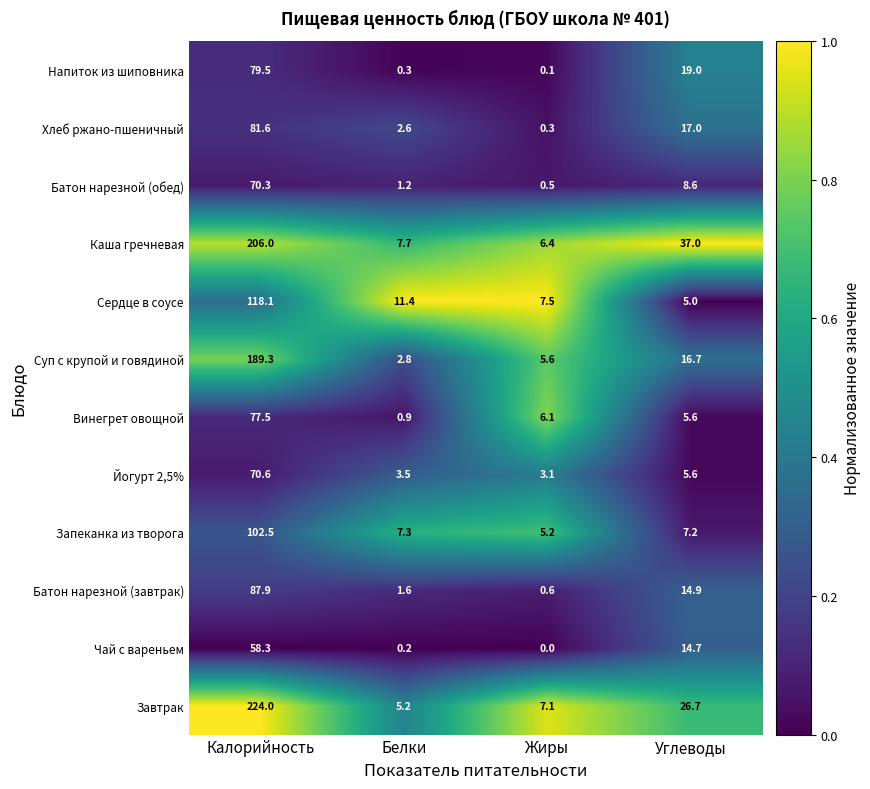

What is the difference between the highest and lowest values at Белки?

11.2